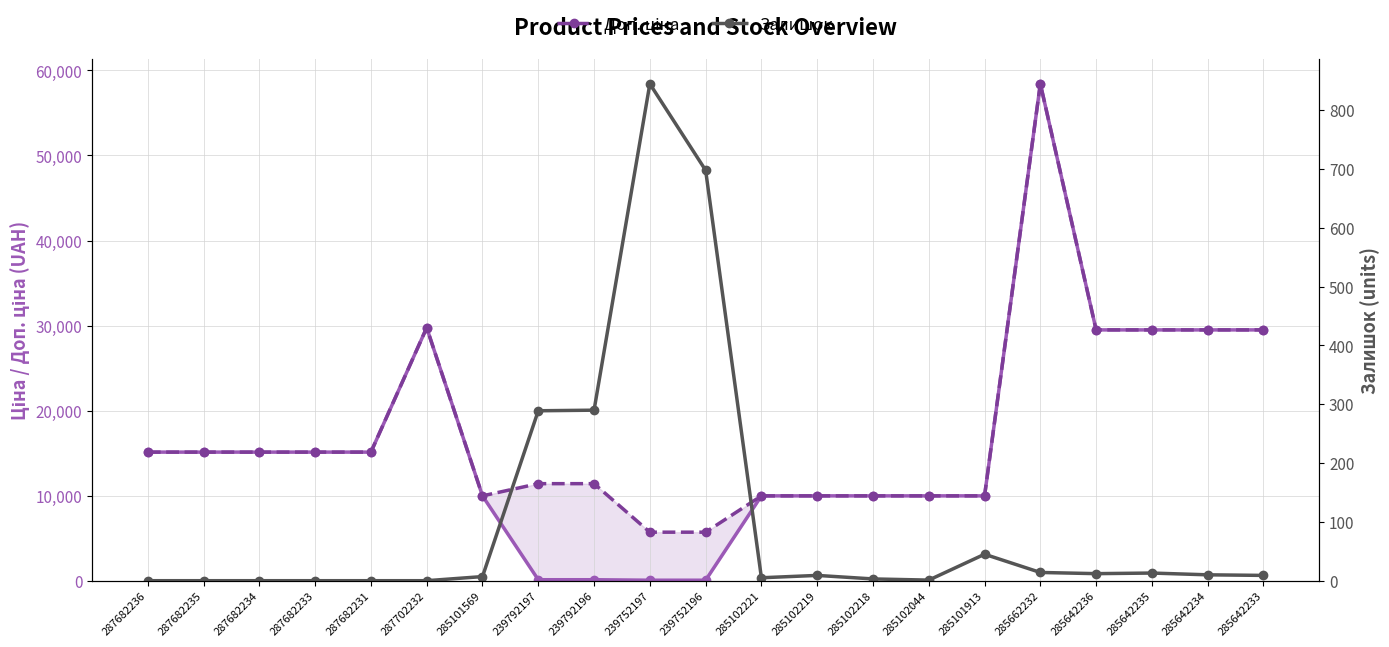

Where is Ціна nearest to the value 29241?

285642236